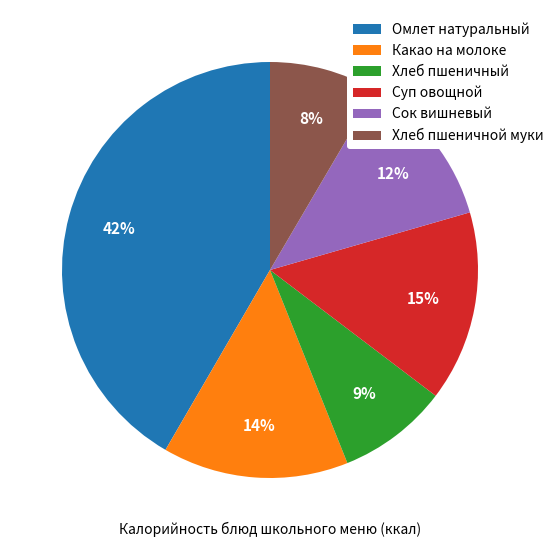

To the nearest percent, what portion does Омлет натуральный represent?

42%